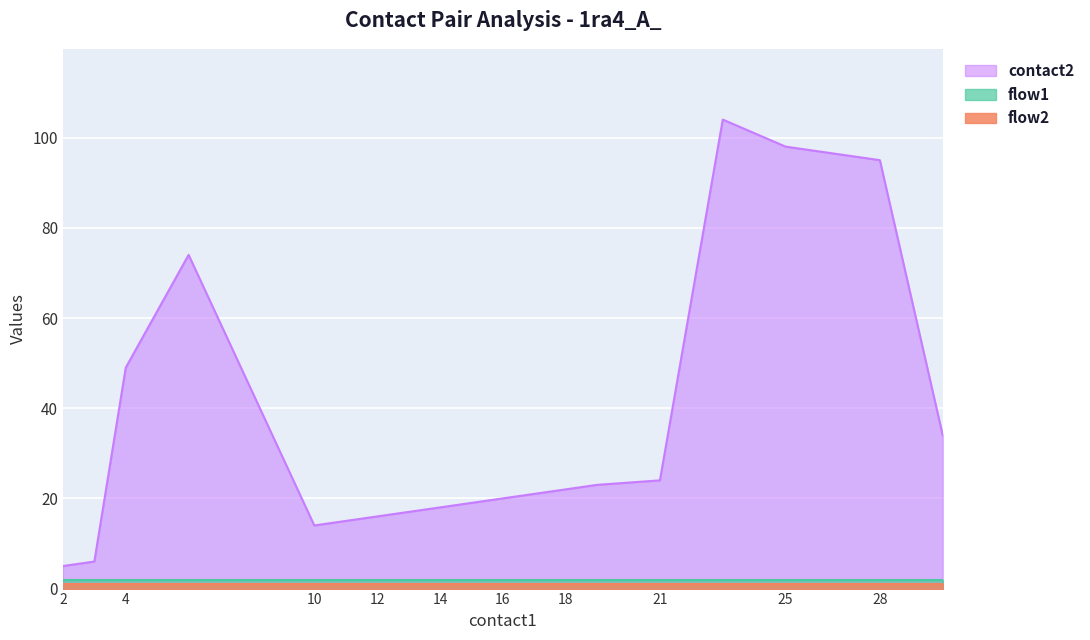

True or false: flow2 and contact2 intersect in this chart.

False